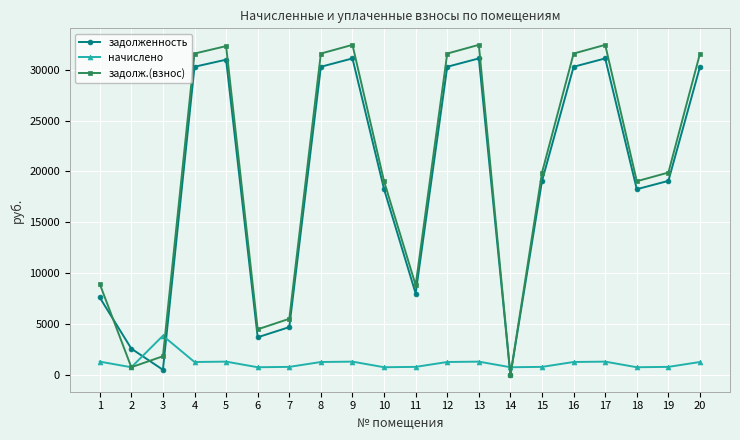

How many lines are shown in the chart?

3